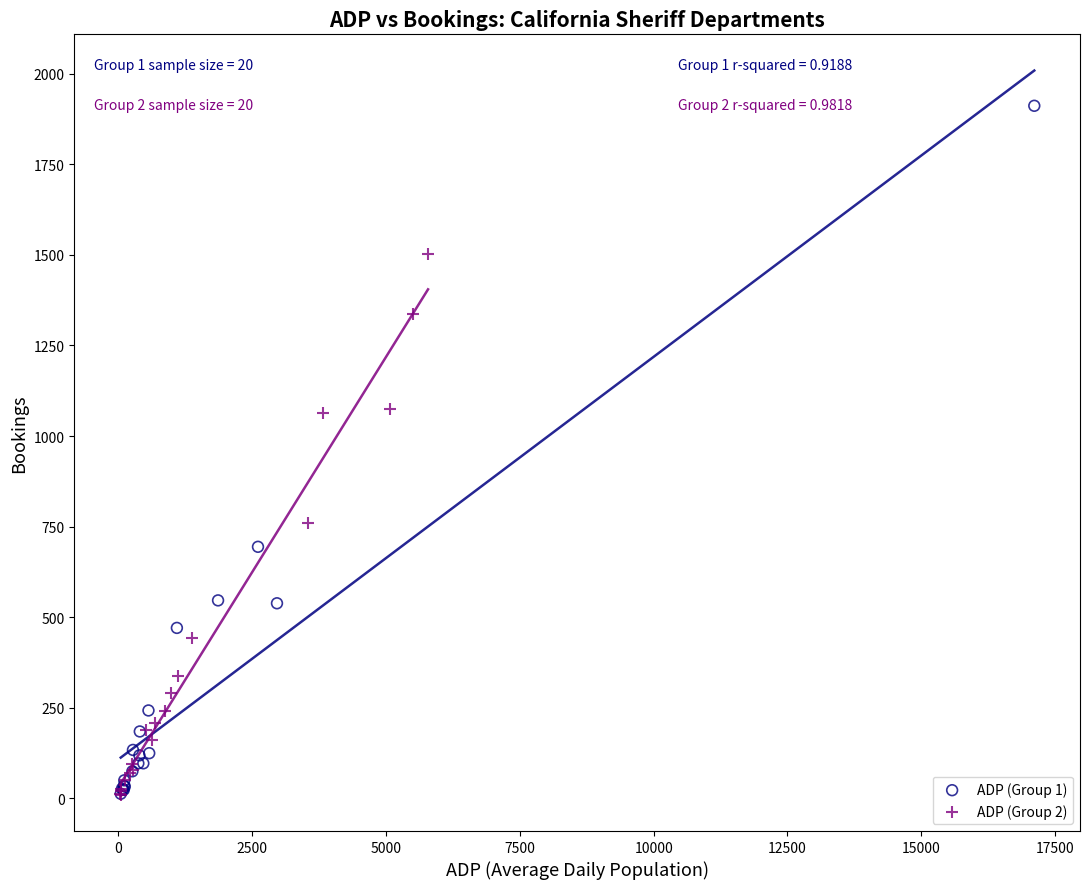

What are all the series names shown in the legend?

ADP (Group 1), ADP (Group 2)